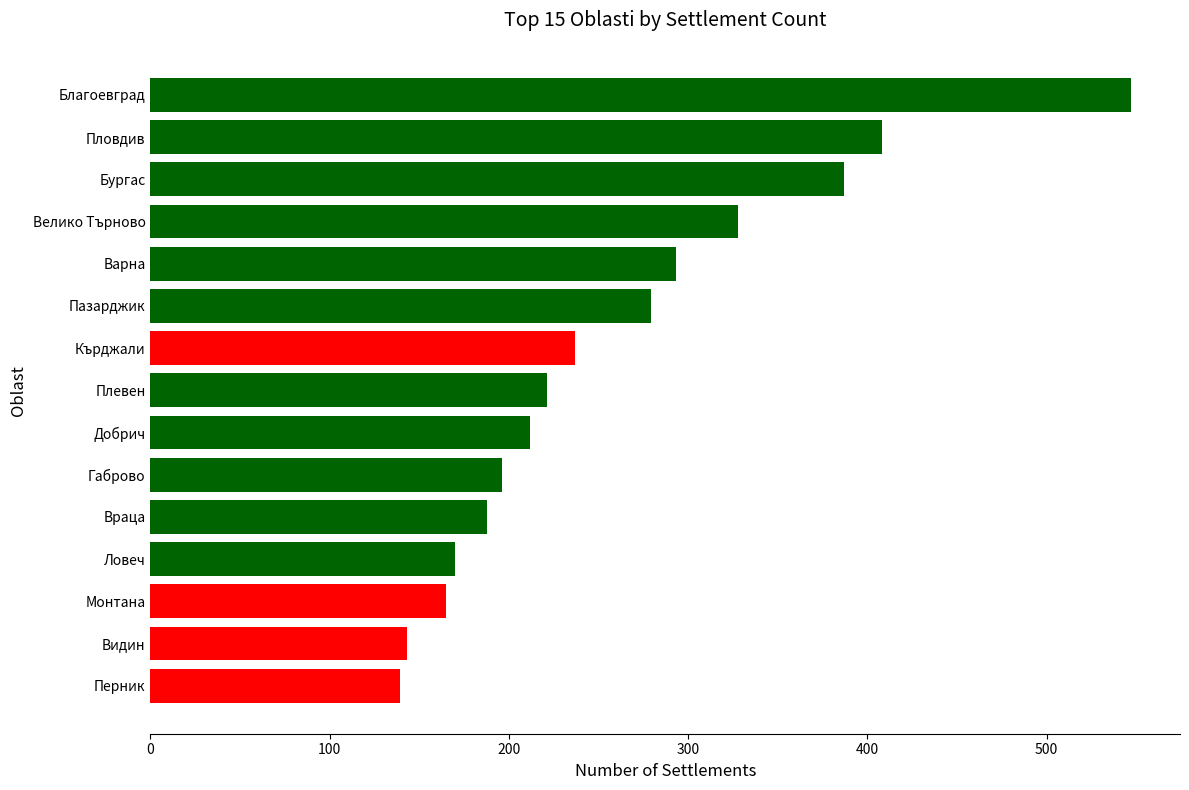

Is it true that the value at Бургас is 133?

False